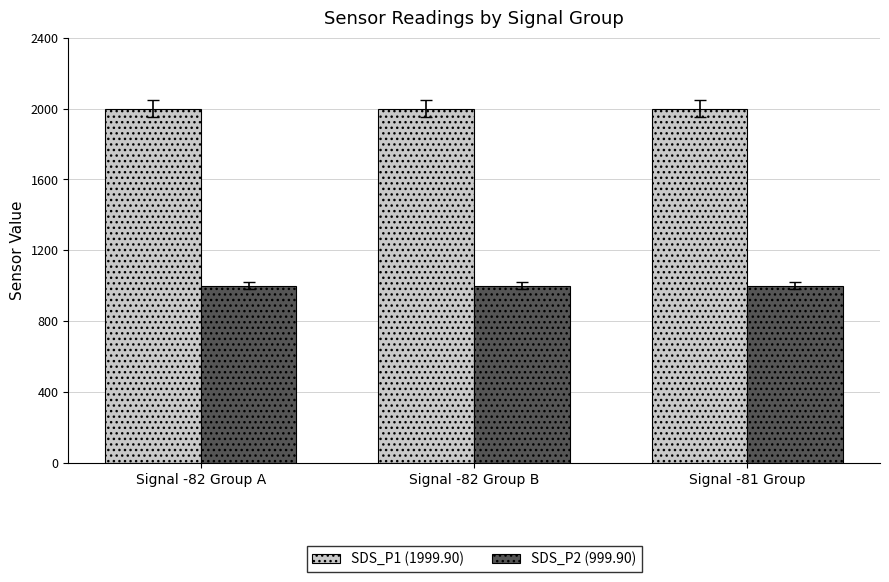

How many bars are there in total?

6